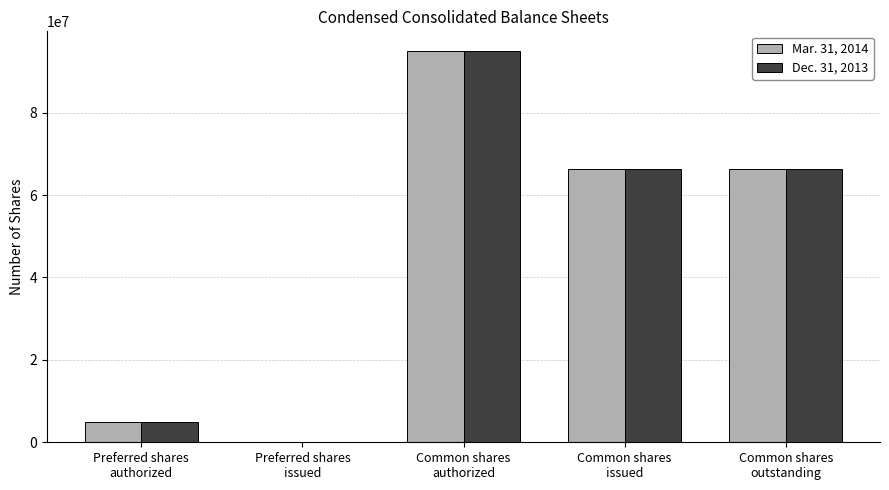

What is the greatest value displayed?

95000000